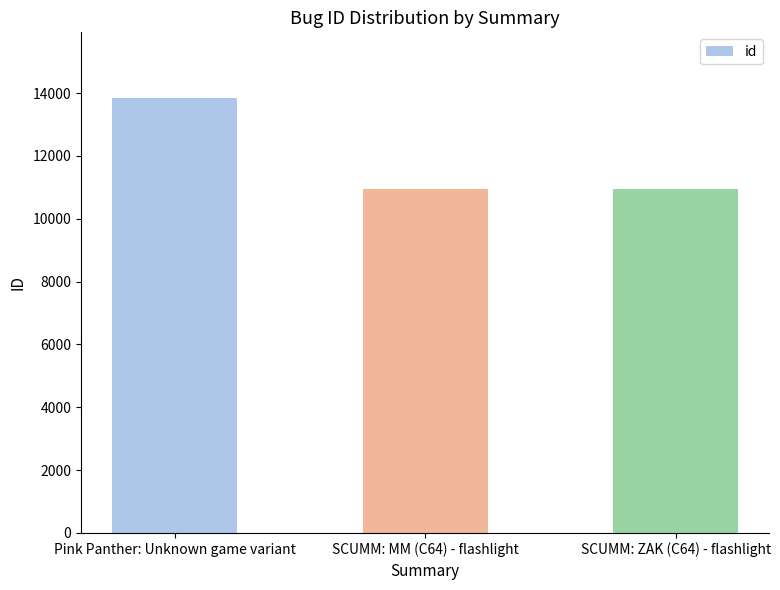

How many values are below 10951?

1